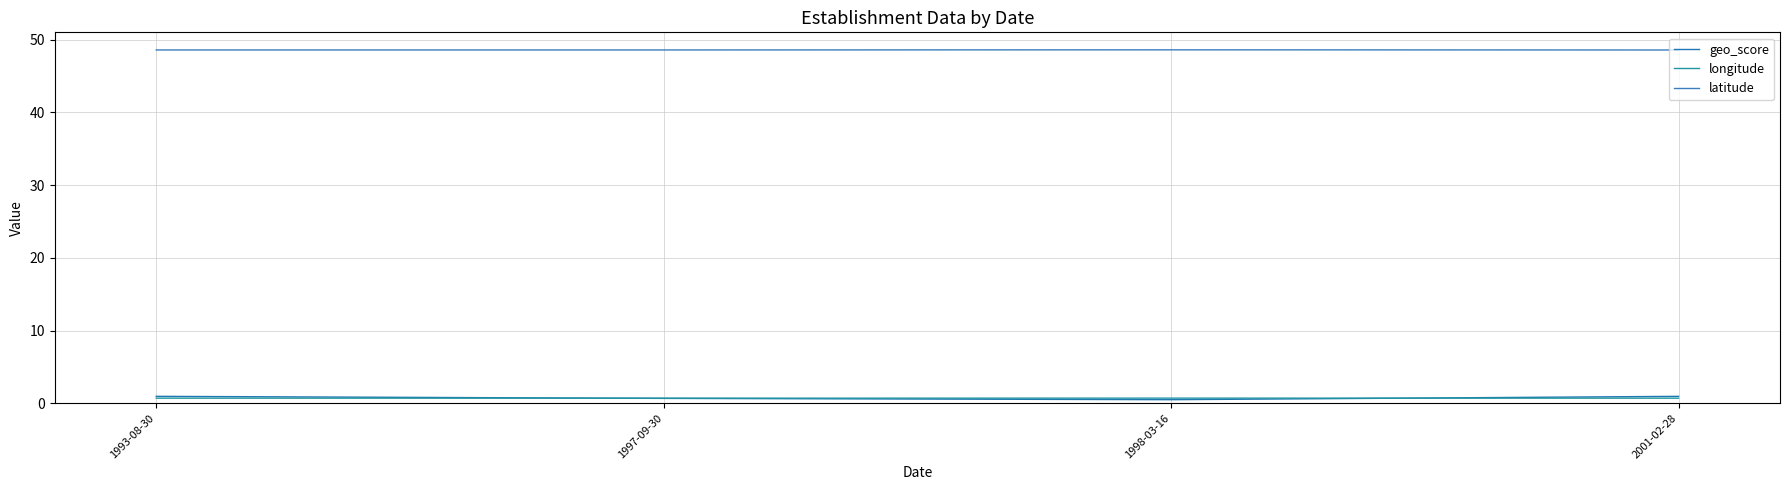

What is the difference between the second highest and second lowest values in the geo_score series?

0.3